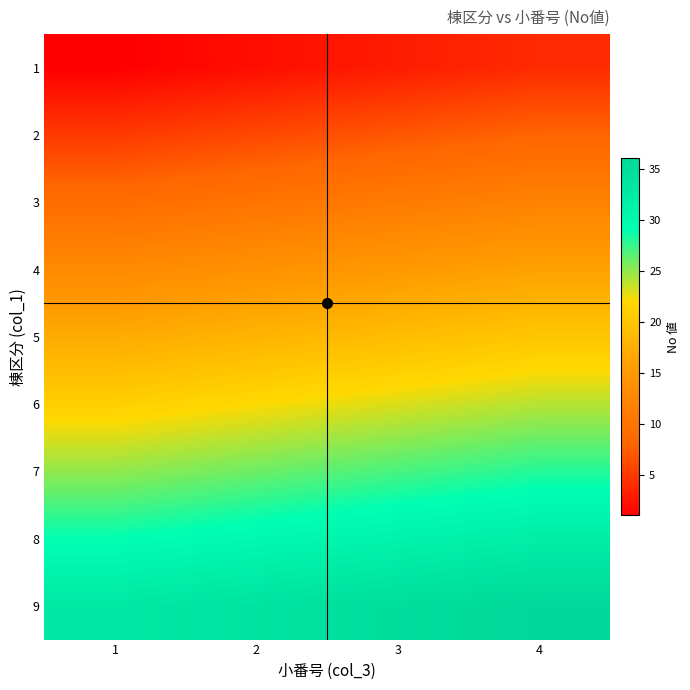

What is the difference between the highest and lowest values at 1?

32